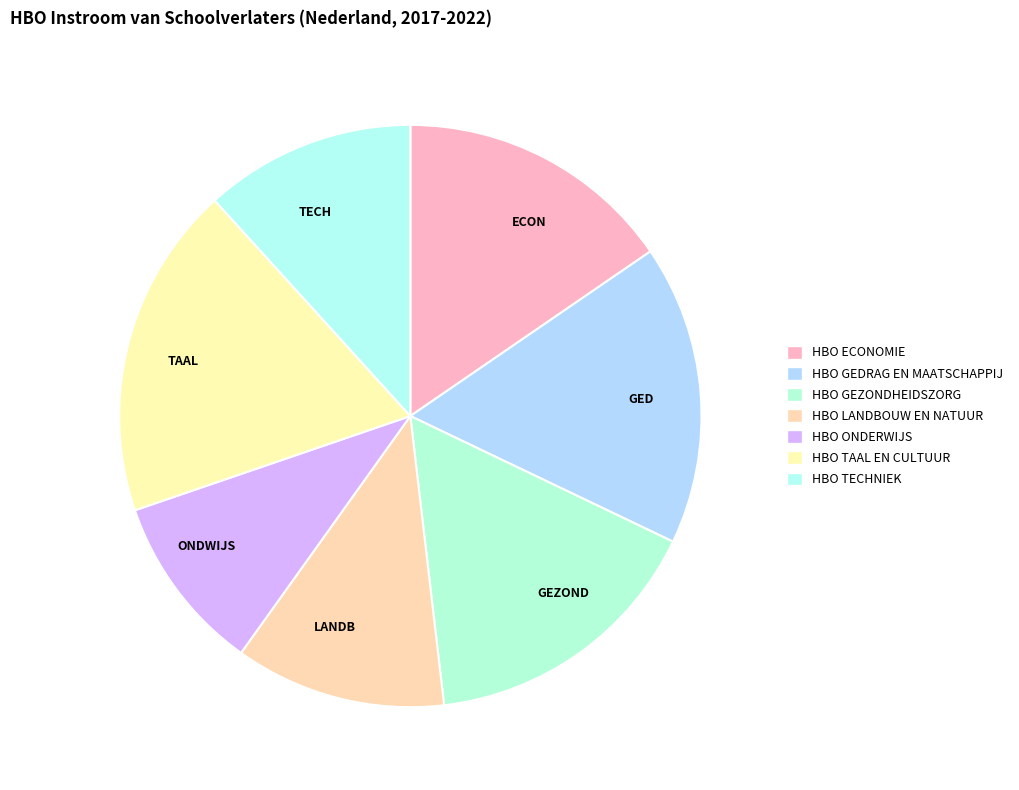

Which category has the biggest portion of the pie?

TAAL